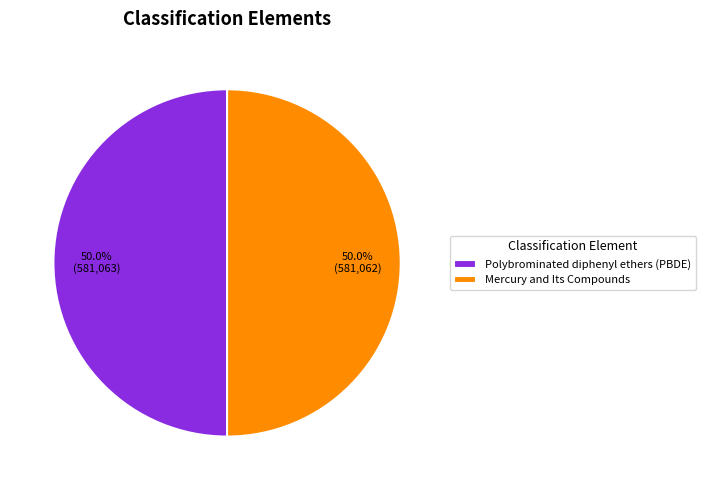

Approximately how many times larger is the value at Polybrominated diphenyl ethers (PBDE) compared to Mercury and Its Compounds?

1.0